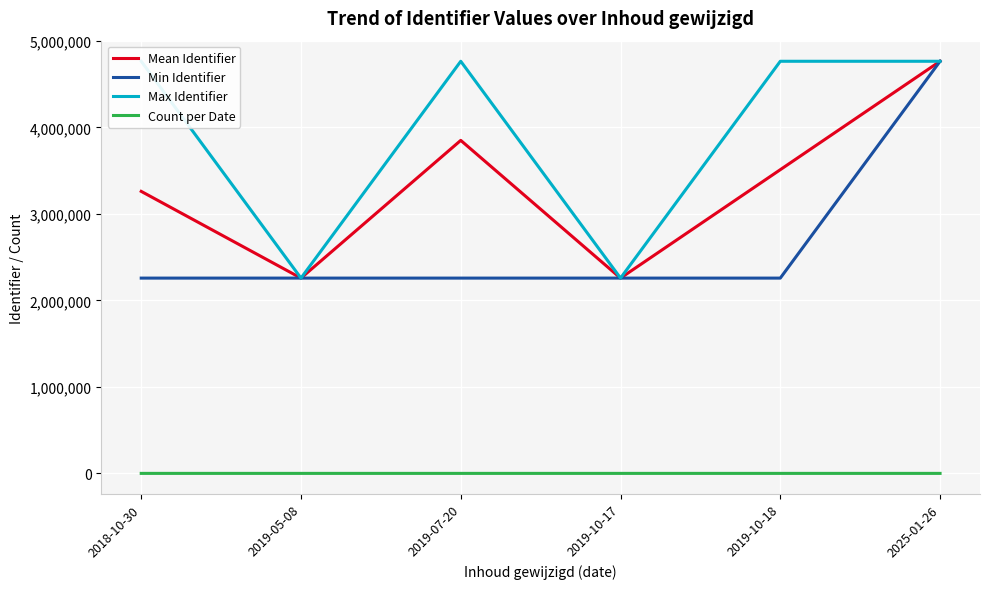

The value of Max Identifier at 2019-10-17 is 3391021.3. True or false?

False